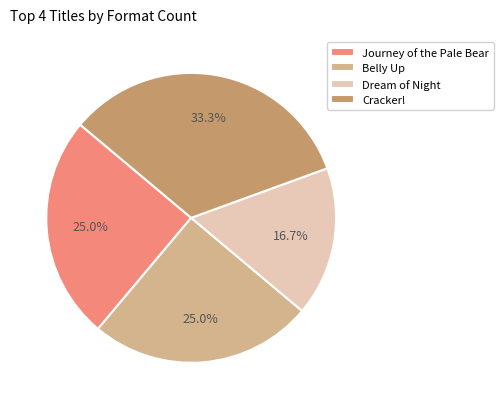

Which category has the smallest portion of the pie?

Dream of Night